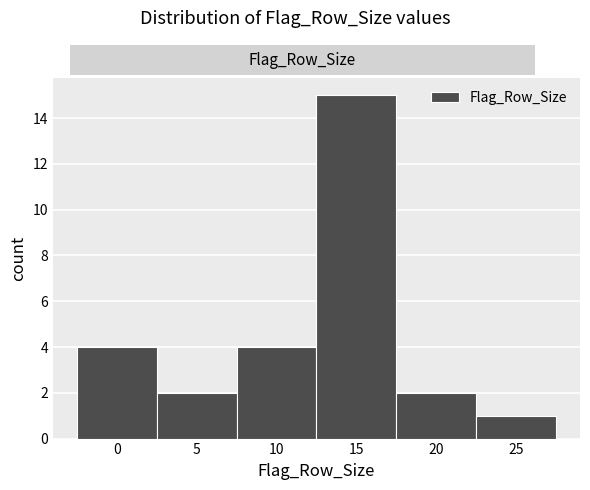

How tall is the bar that spans 7.5 to 12.5 on the x-axis? The values are not printed on the chart, so give them approximately, as read against the axis.

4